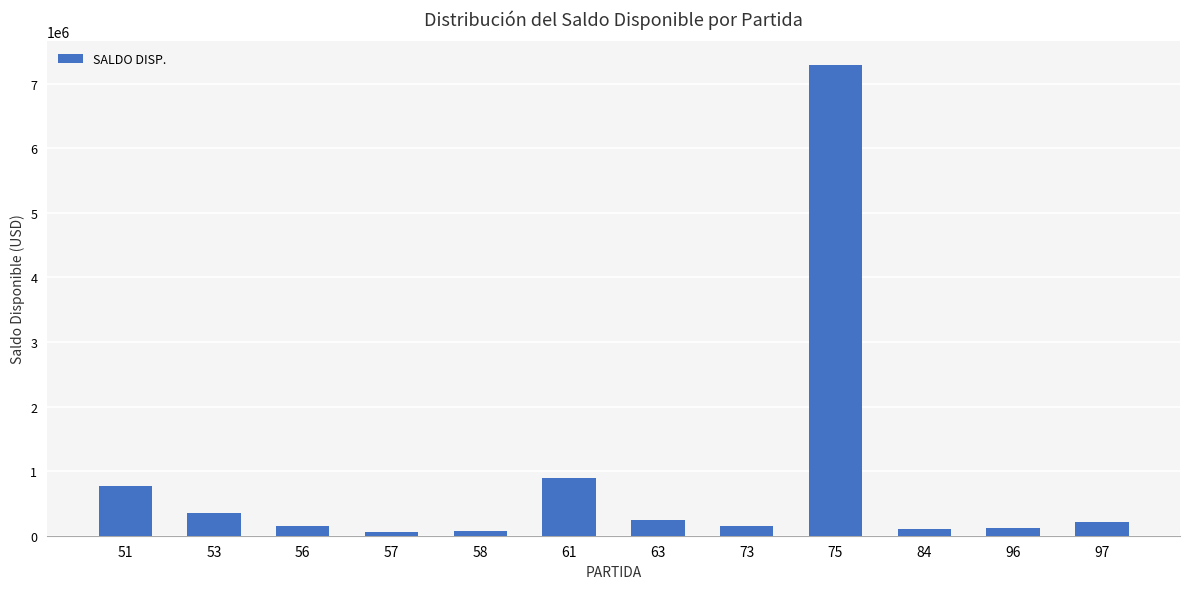

The value at 61 is 456601.7. True or false?

False